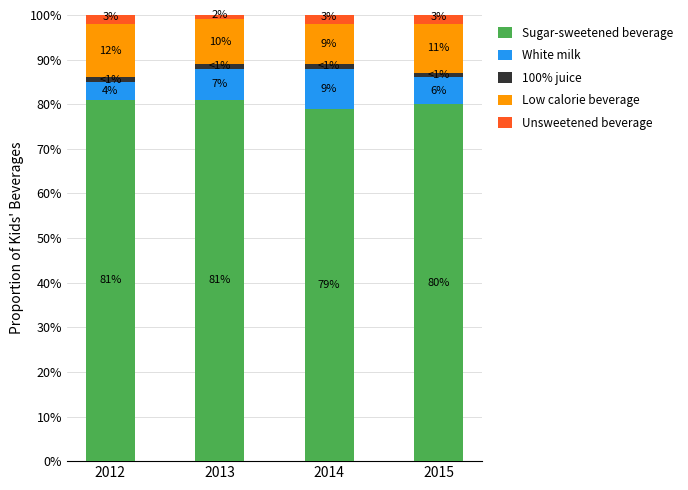

What is the minimum value for Sugar-sweetened beverage?

79